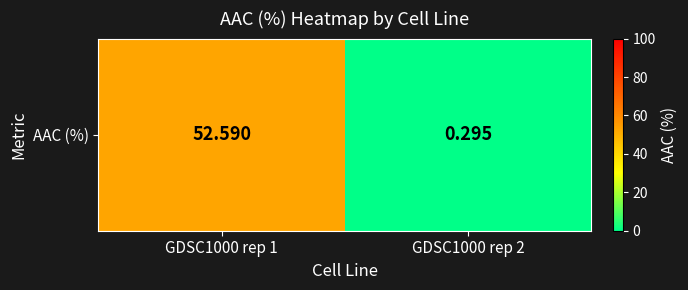

Reading right to left, extract all data points from this chart.

GDSC1000 rep 2=0.3	GDSC1000 rep 1=52.6